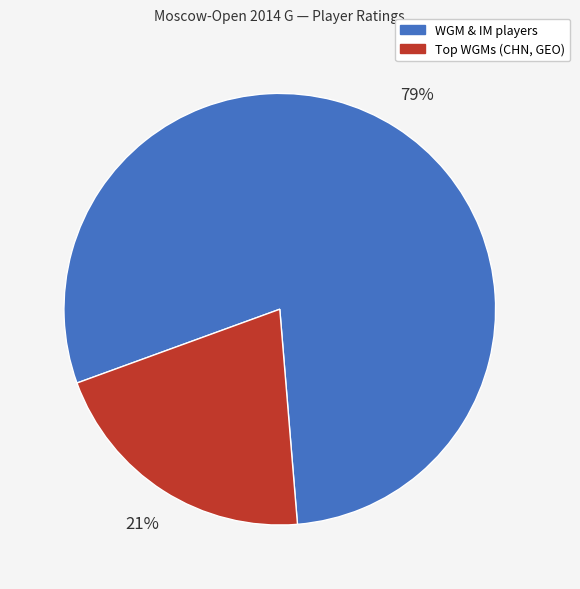

What is the smallest slice in the pie chart?

Top WGMs (CHN, GEO)